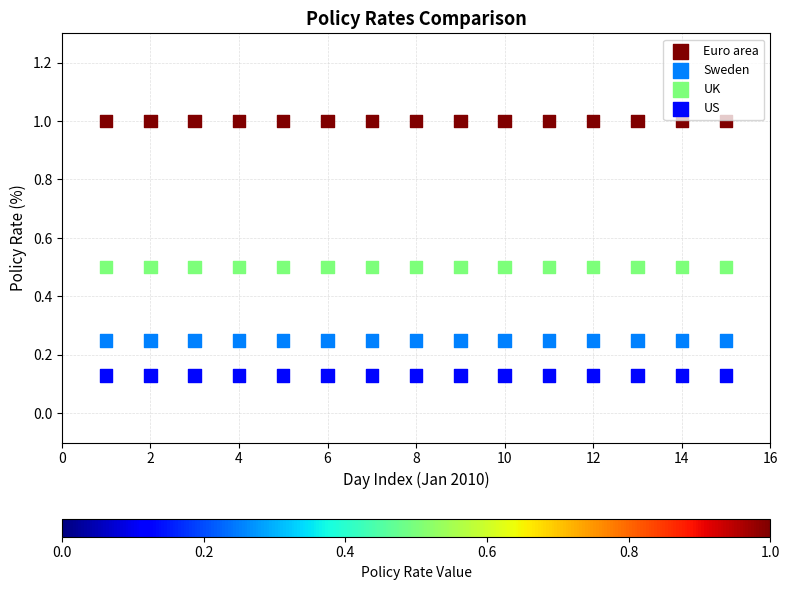

Which series contains the highest Y value?

Euro area